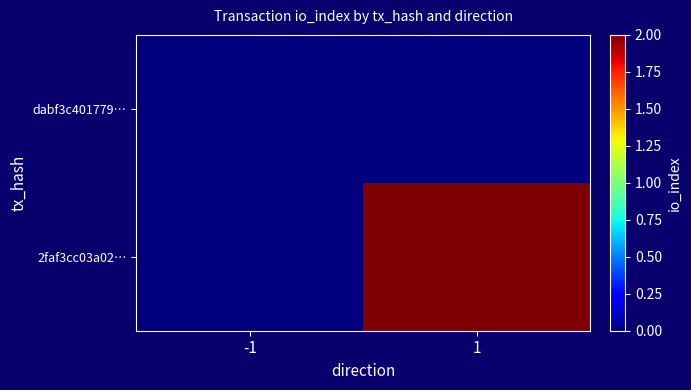

Reading left to right, extract all data points from this chart.

dabf3c401779…: -1=0	1=0
2faf3cc03a02…: -1=0	1=2